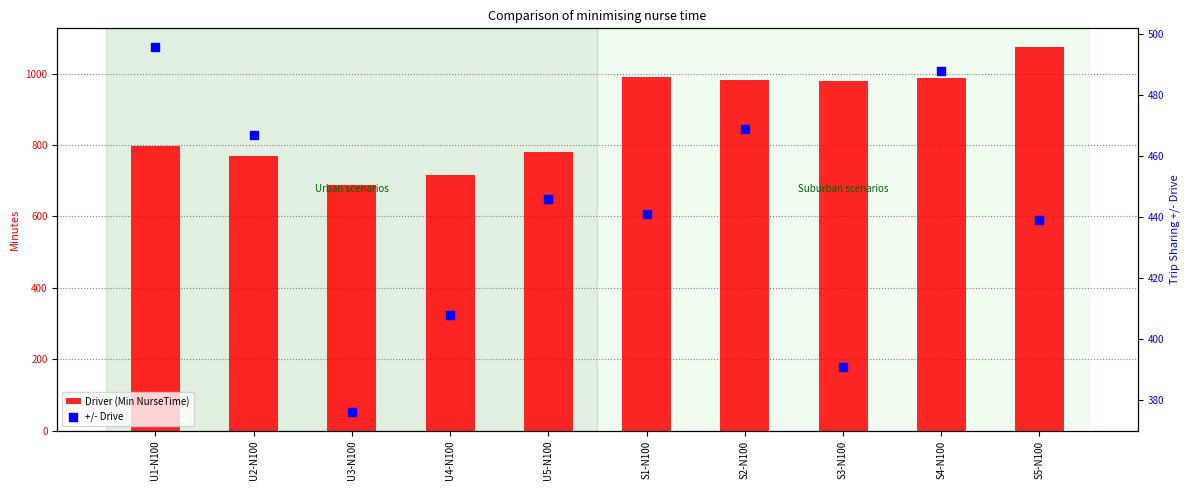

What are all the series names shown in the legend?

Driver (Min NurseTime), +/- Drive